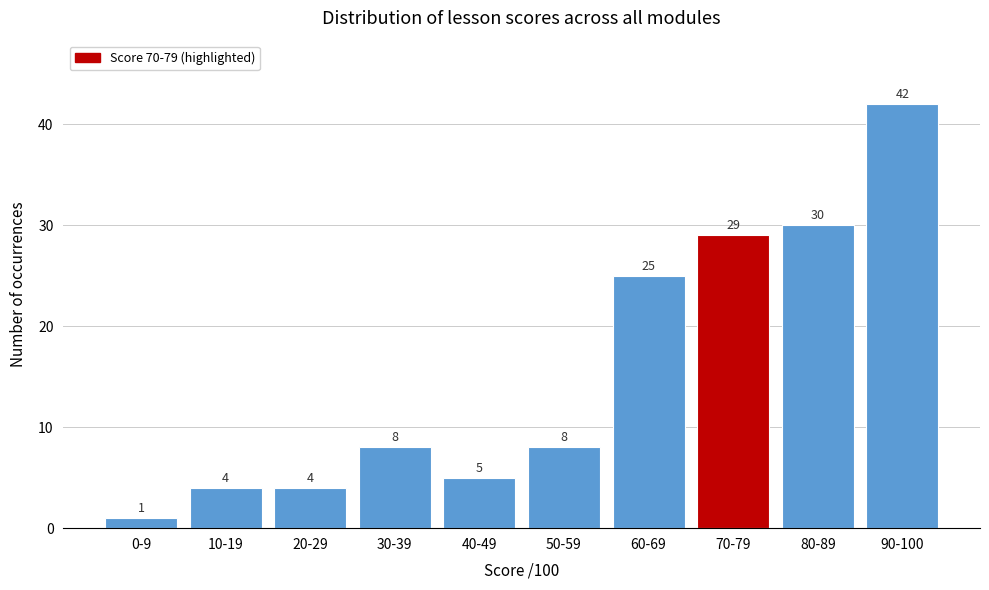

Reading right to left, extract all data points from this chart.

90-100=42	80-89=30	70-79=29	60-69=25	50-59=8	40-49=5	30-39=8	20-29=4	10-19=4	0-9=1